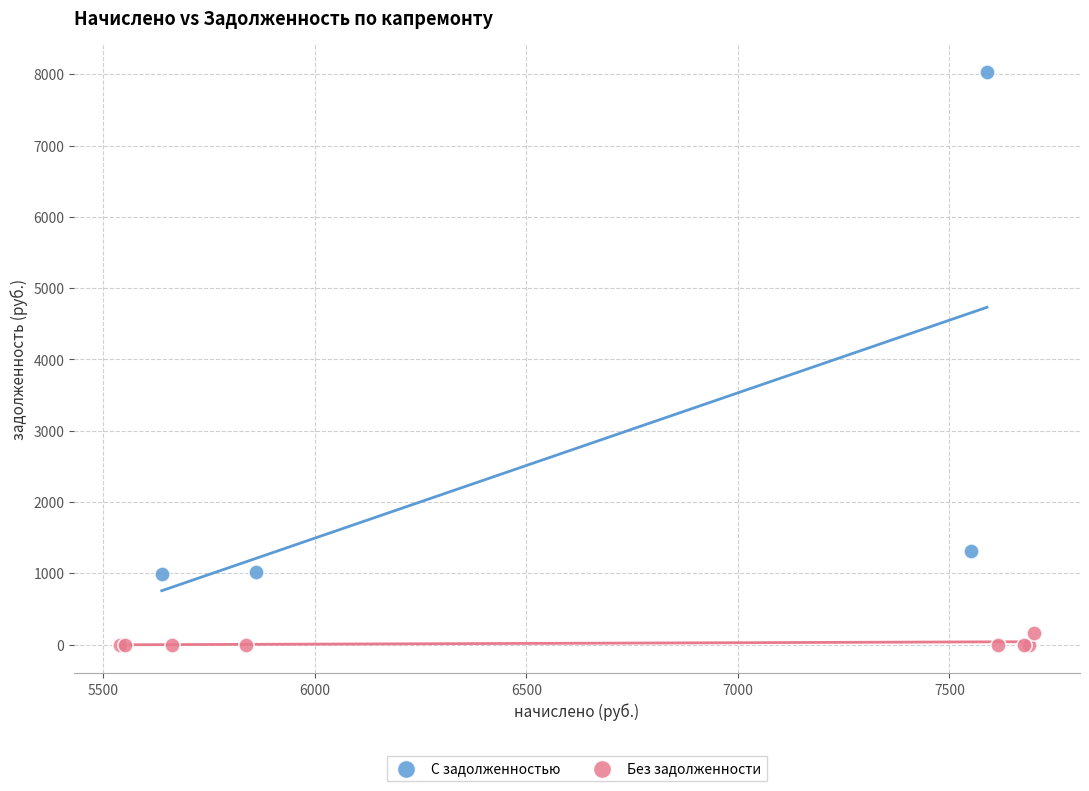

Which series reaches the maximum Y coordinate?

С задолженностью